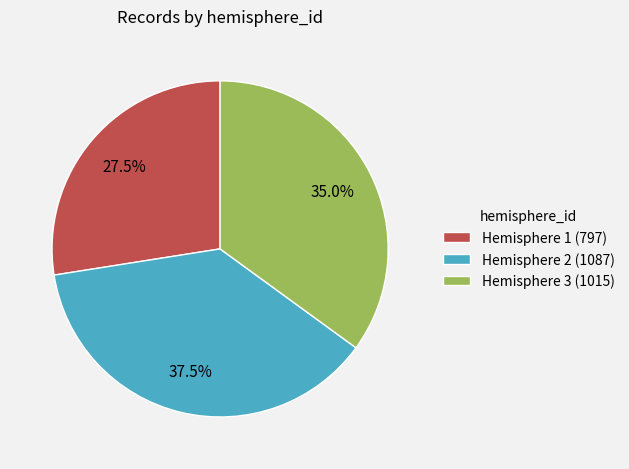

Is the sum of Hemisphere 1 (797) and Hemisphere 3 (1015) greater than half?

Yes